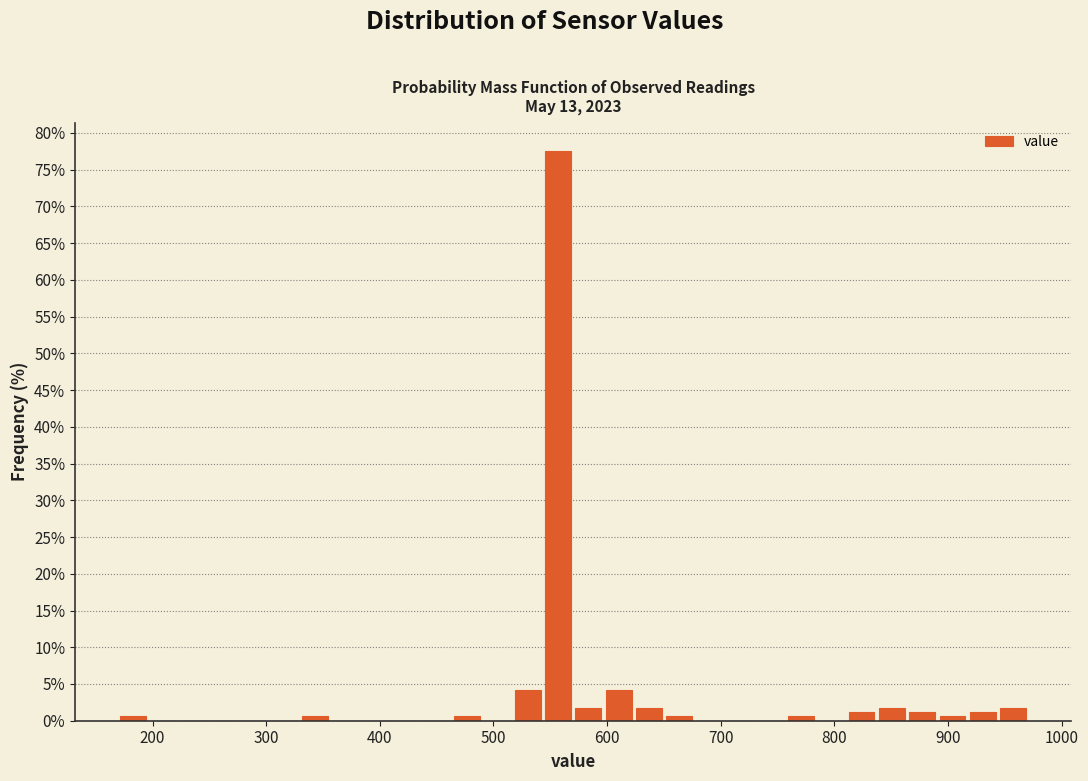

Around what value on the x-axis is the tallest bar? Give the approximate position of its centre, as read against the axis.

560